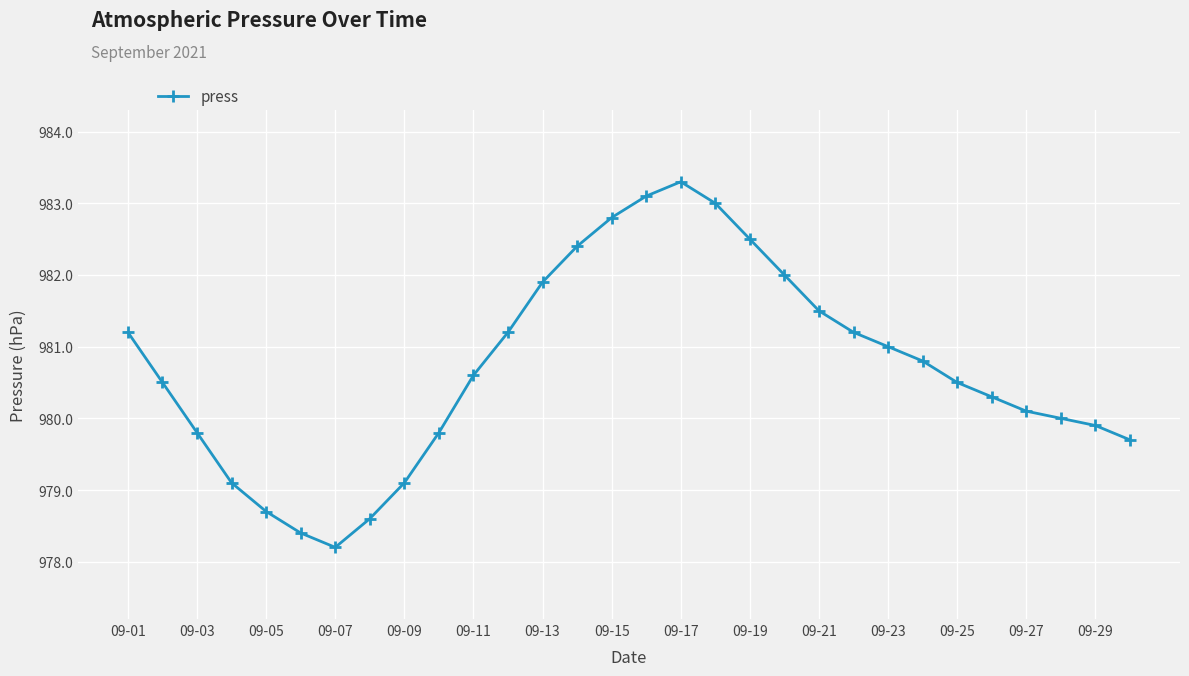

How many series are shown in this chart?

1